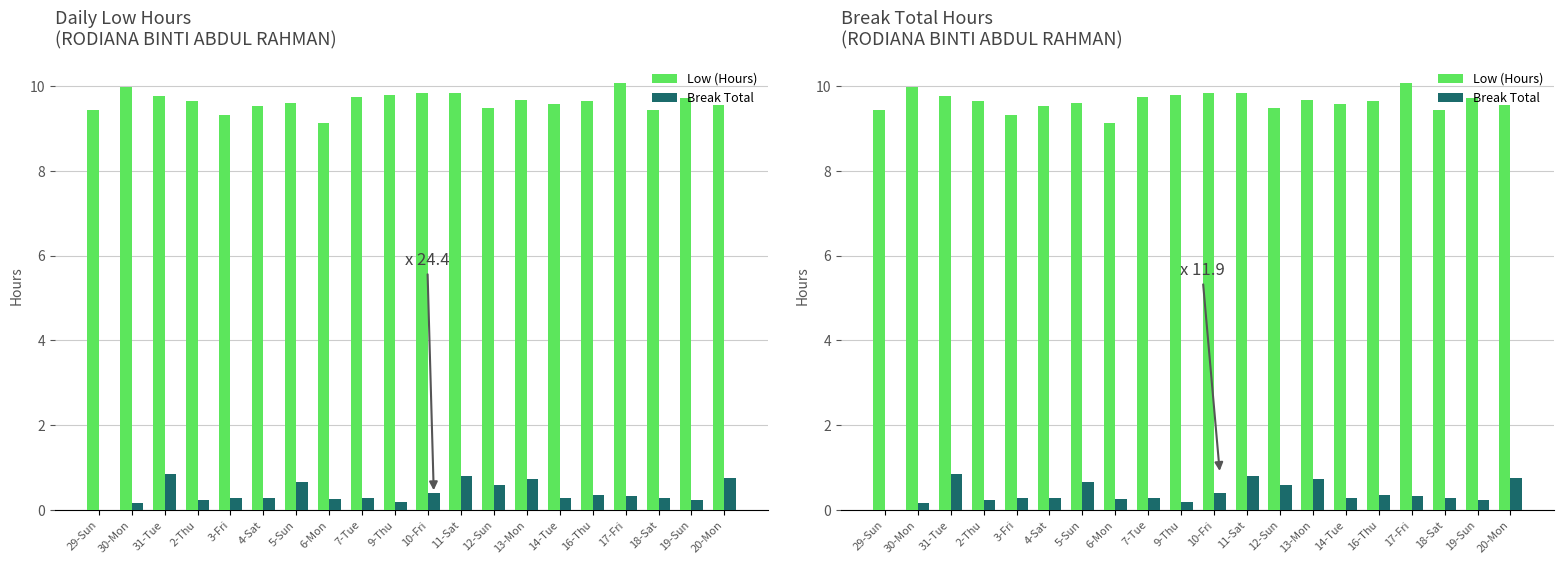

What are all the series names shown in the legend?

Low (Hours), Break Total